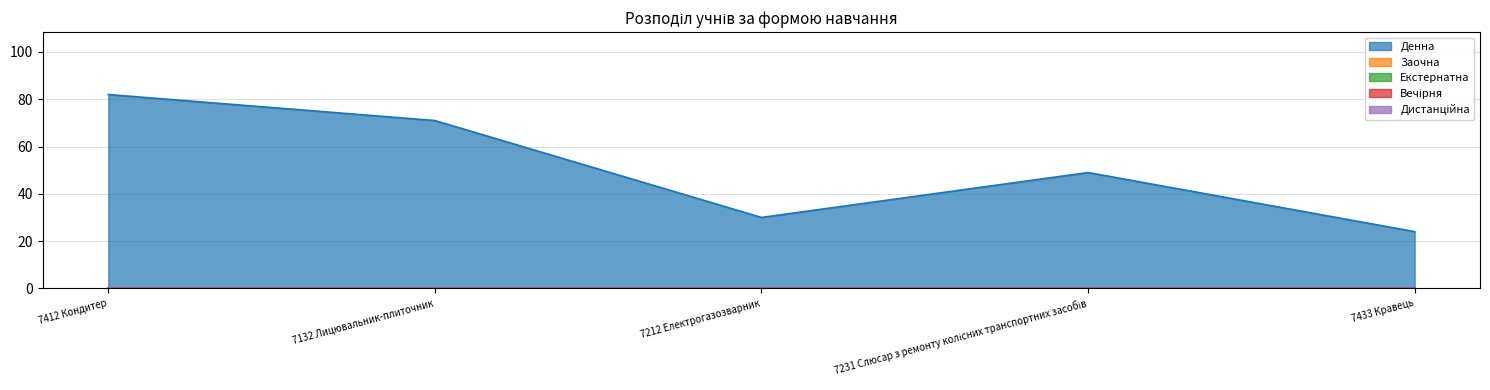

True or false: Вечірня and Дистанційна cross at least once.

False